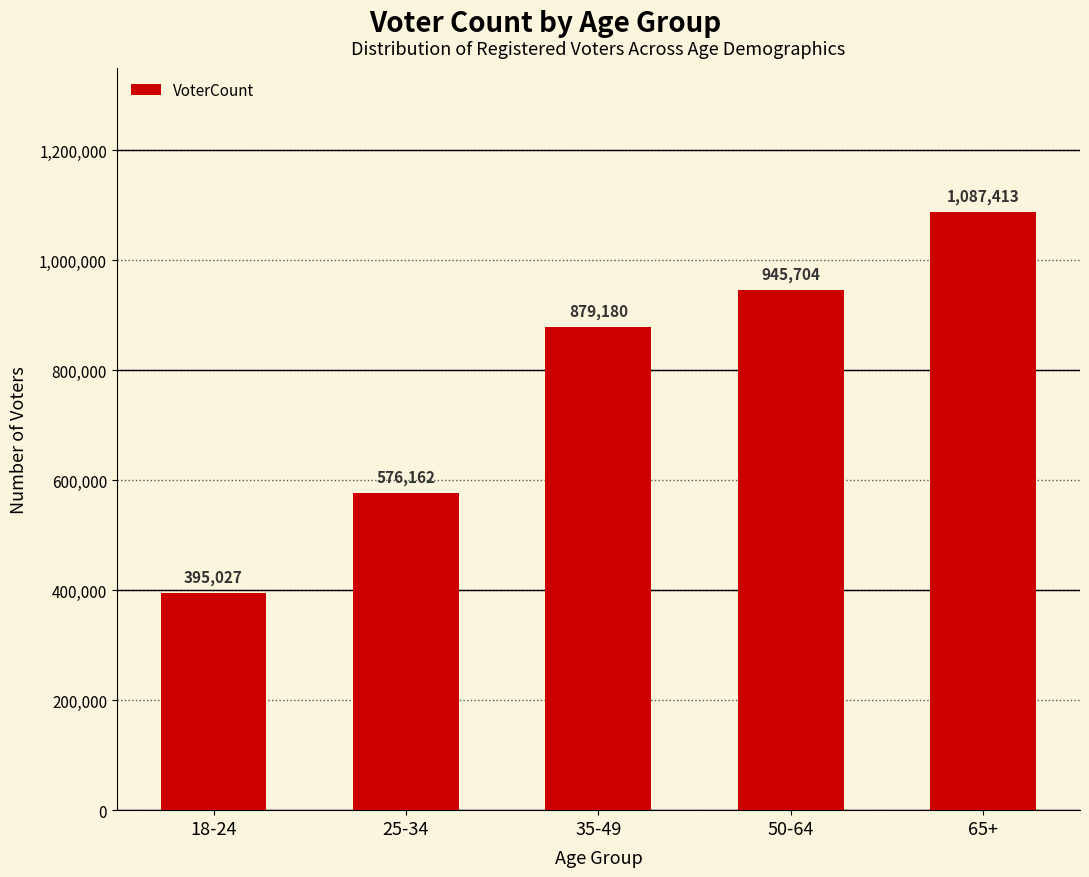

List the labels in order of value, smallest first.

18-24, 25-34, 35-49, 50-64, 65+